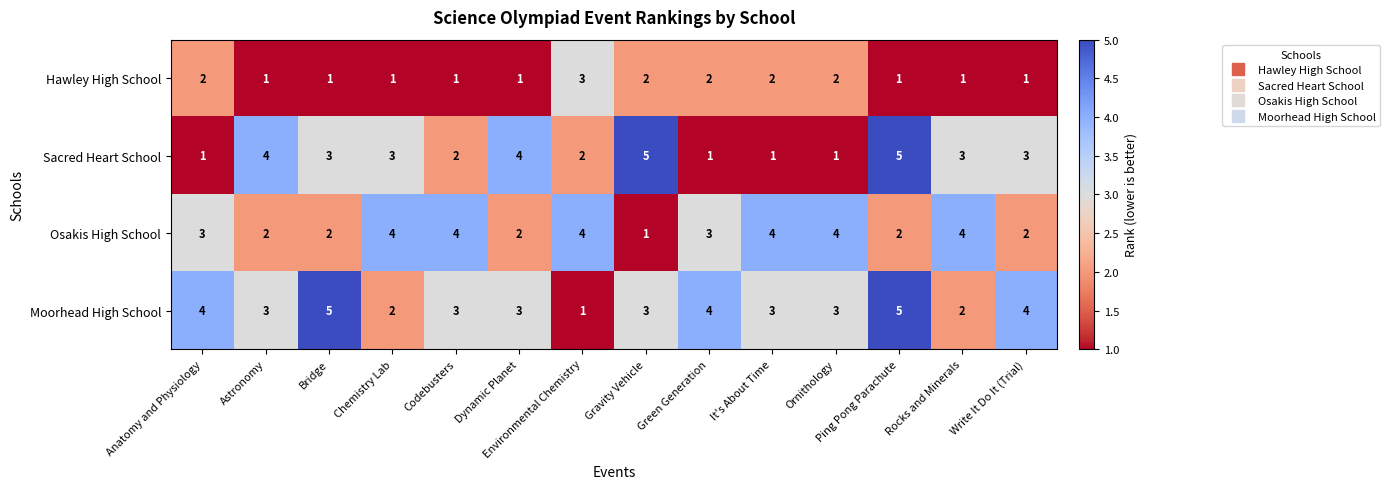

How many distinct data groups are displayed?

4